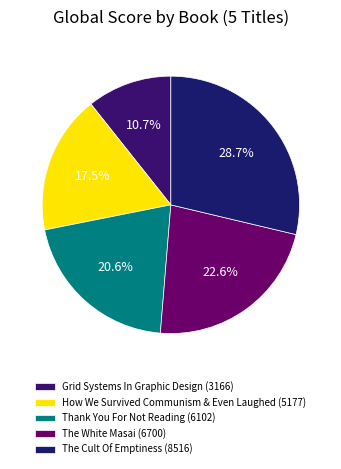

Is it true that The White Masai (6700) is 23% of the pie?

True